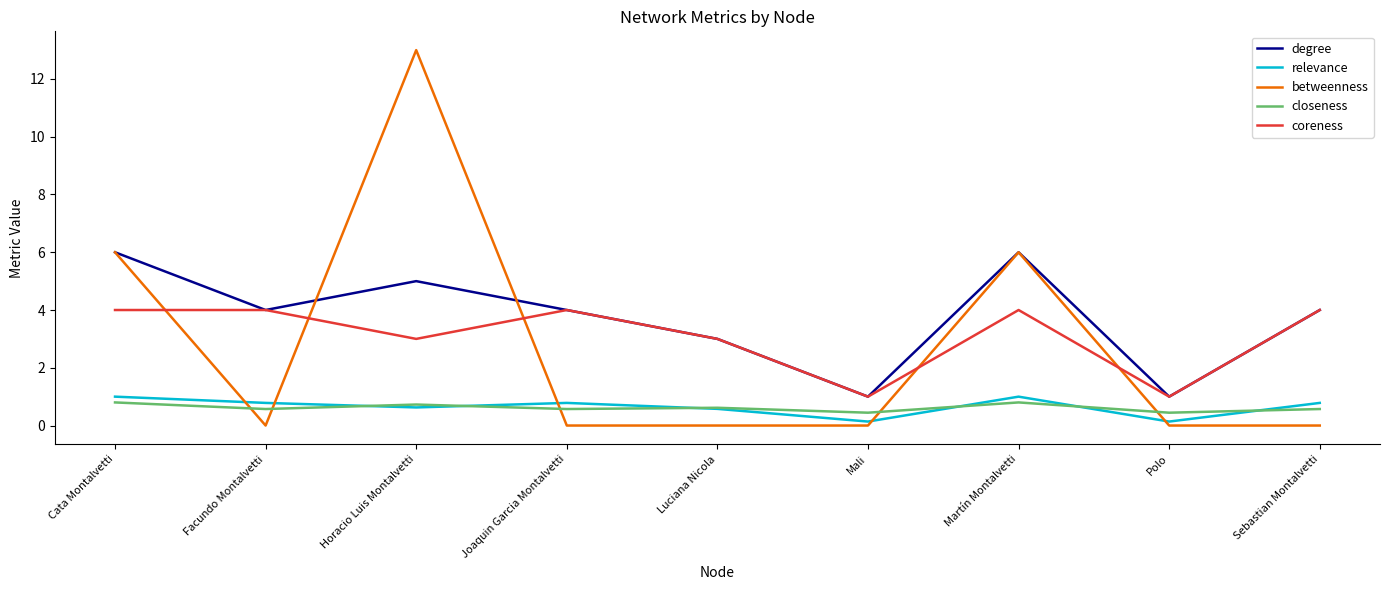

What is the difference between the highest and lowest values at Horacio Luis Montalvetti?

12.4